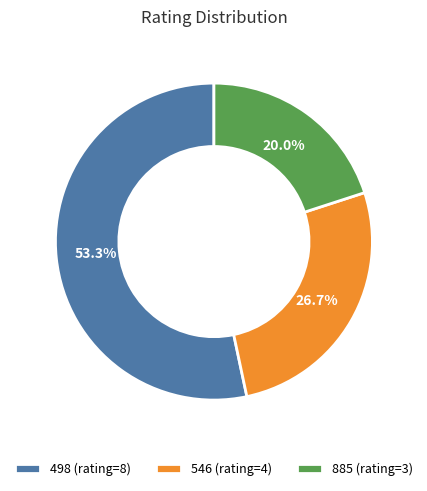

What is the smallest slice in the pie chart?

885